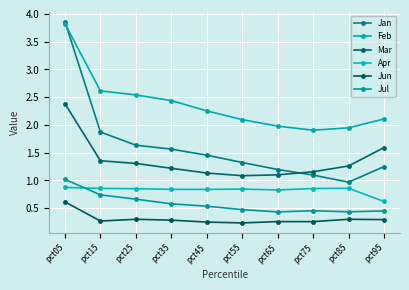

List the series in order of their peak value, lowest first.

Jun, Apr, Jul, Mar, Feb, Jan